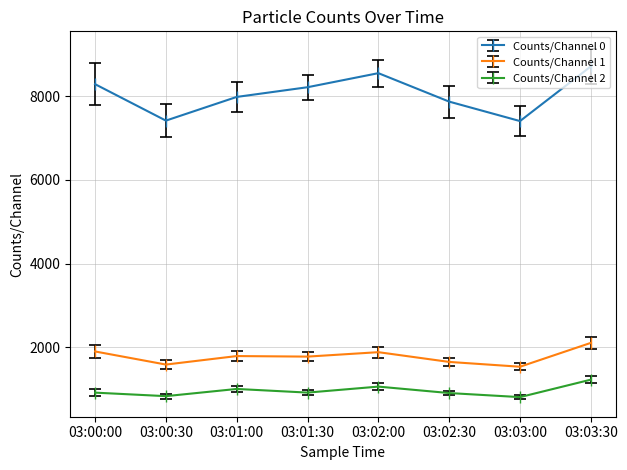

Which series has the widest spread of values?

Counts/Channel 0